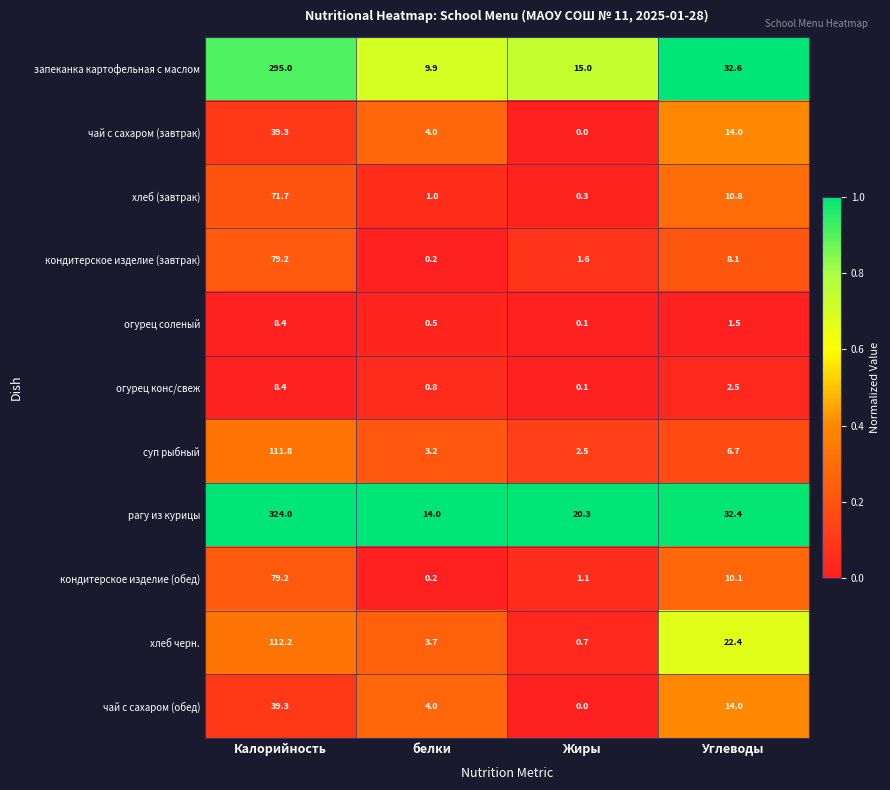

Is it true that огурец соленый equals 4.5 at Калорийность?

False